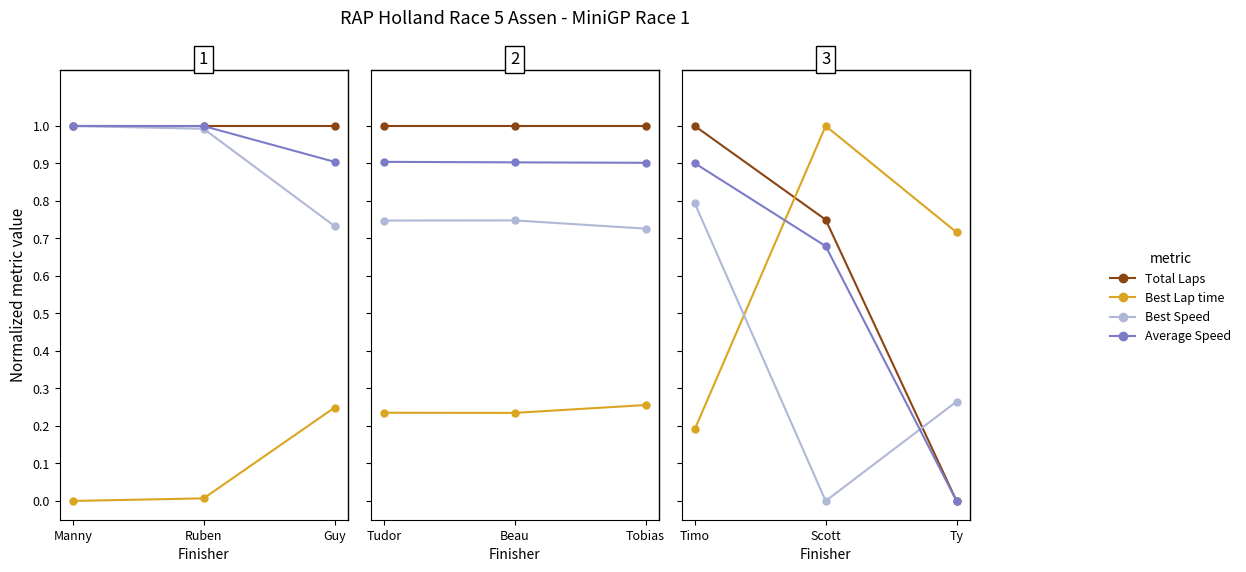

List the series in order of their peak value, lowest first.

Best Speed, Average Speed, Total Laps, Best Lap time